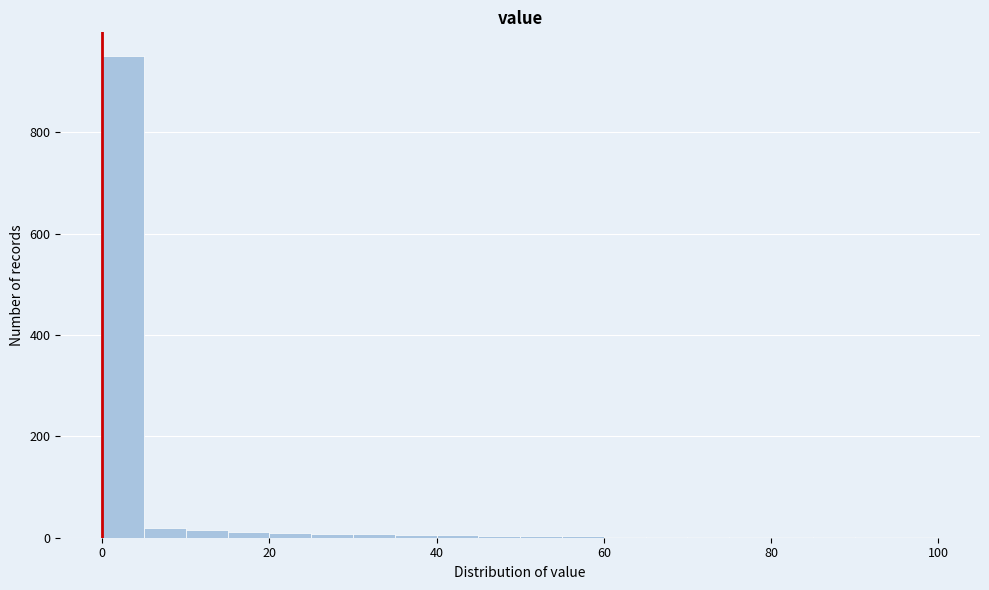

Around what value on the x-axis is the tallest bar? Give the approximate position of its centre, as read against the axis.

2